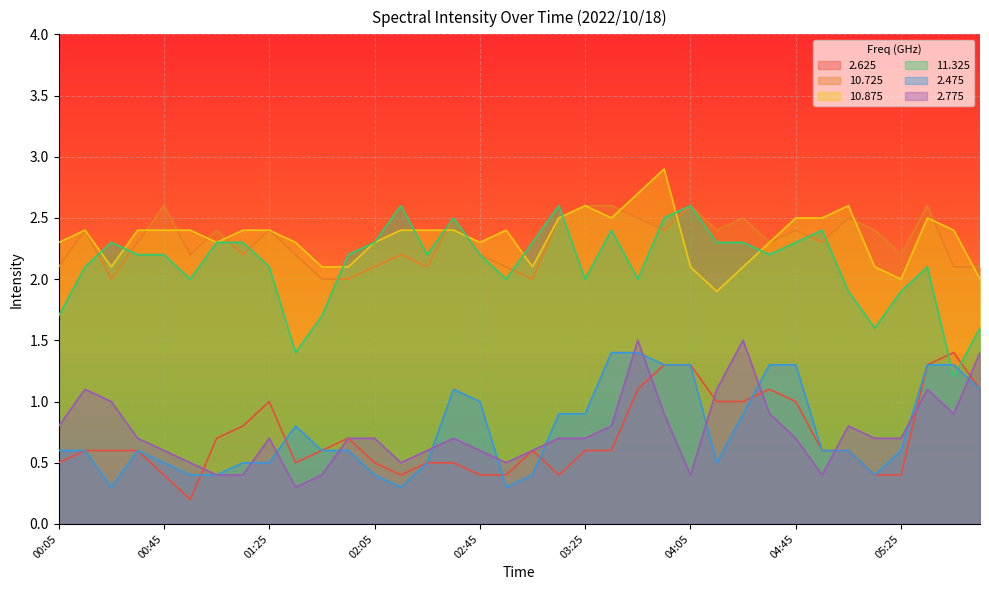

What is the label of the 30th point from the right?

01:05